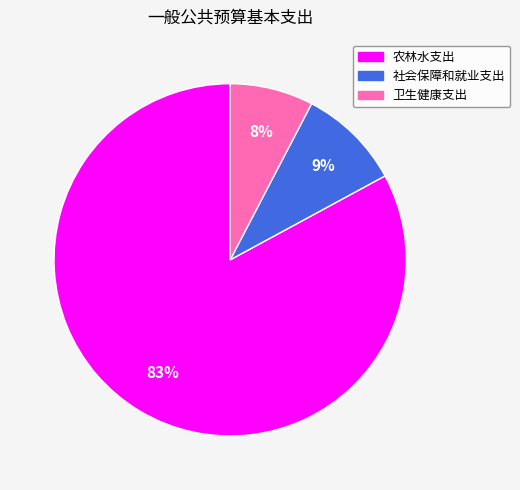

To the nearest percent, what percentage of the pie is 卫生健康支出?

8%